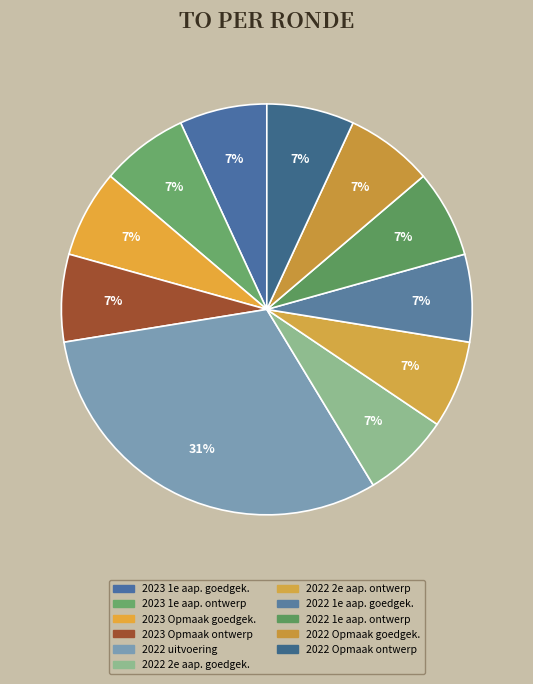

How many slices are in this pie chart?

11